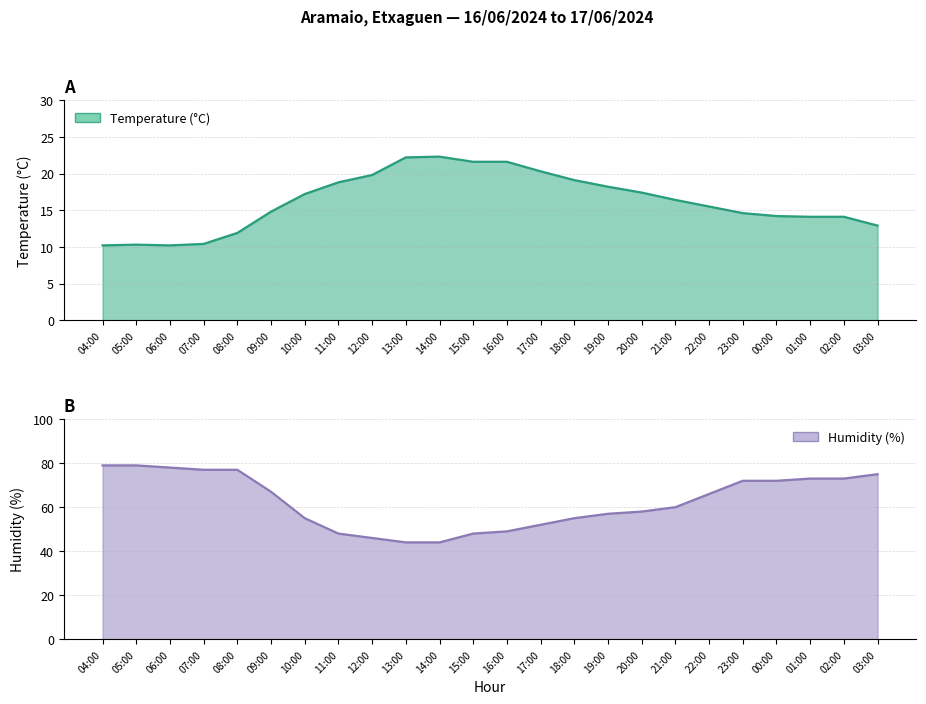

What is the smallest value displayed?

10.2